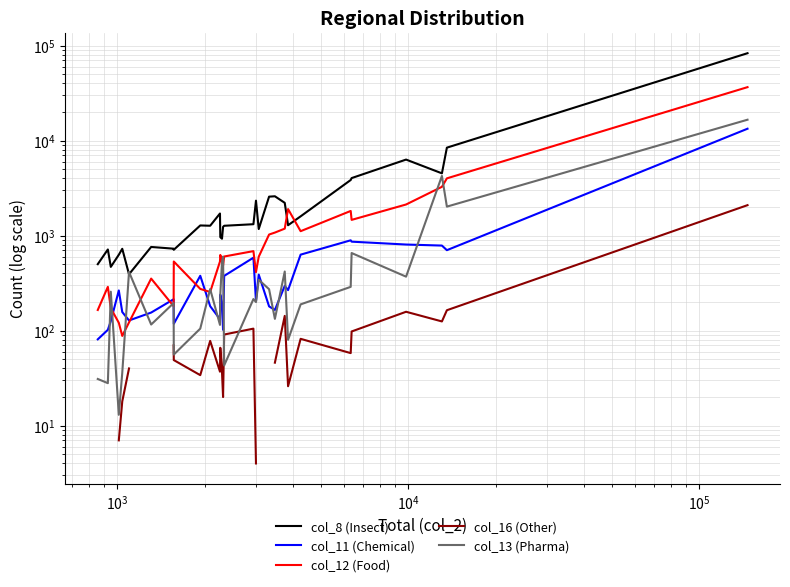

How many data points in col_12 (Food) are above 600?

14